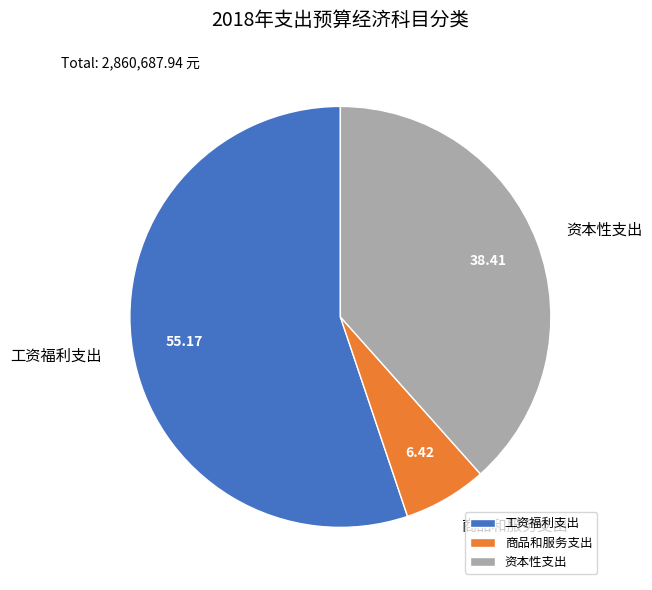

Does any single category account for the majority?

Yes